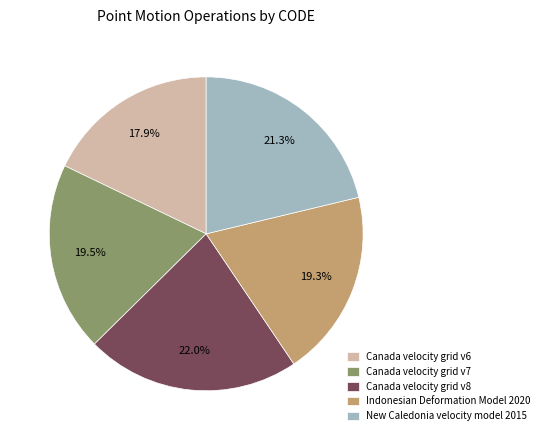

Count the number of slices in the pie.

5